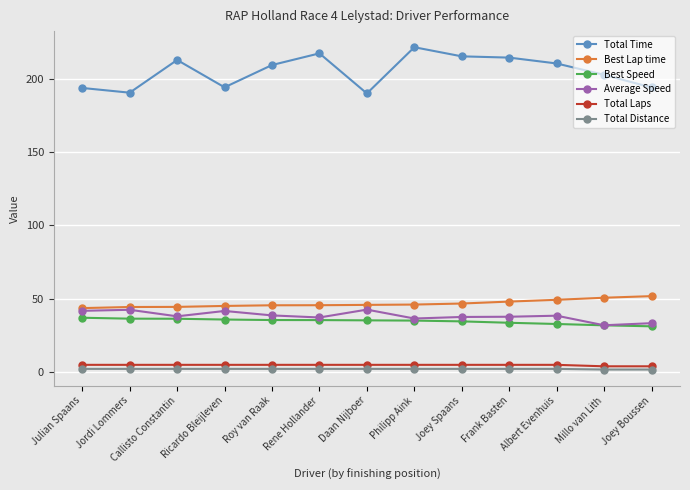

True or false: Best Speed has a value of 53.8 at Rene Hollander.

False